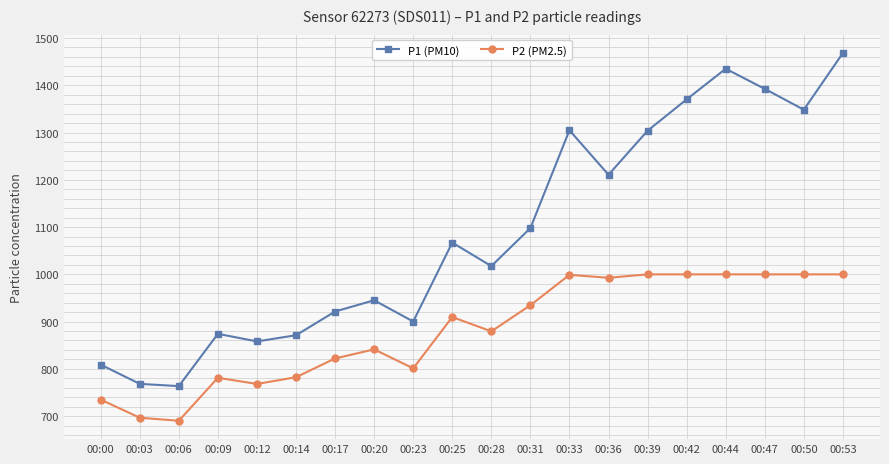

Does the chart display data point markers on the line(s)?

Yes